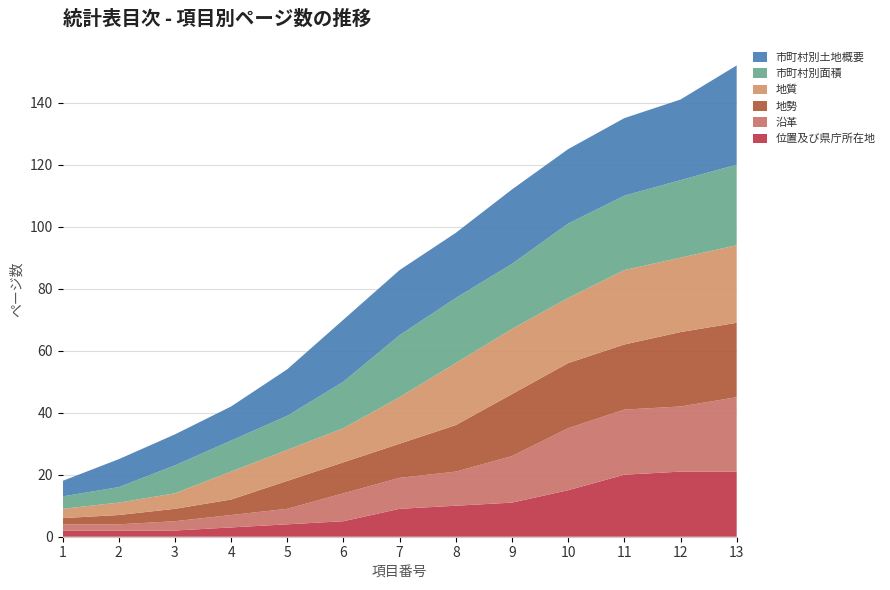

Reading left to right, extract all data points from this chart.

位置及び県庁所在地: 2	2	2	3	4	5	9	10	11	15	20	21	21
沿革: 2	2	3	4	5	9	10	11	15	20	21	21	24
地勢: 2	3	4	5	9	10	11	15	20	21	21	24	24
地質: 3	4	5	9	10	11	15	20	21	21	24	24	25
市町村別面積: 4	5	9	10	11	15	20	21	21	24	24	25	26
市町村別土地概要: 5	9	10	11	15	20	21	21	24	24	25	26	32